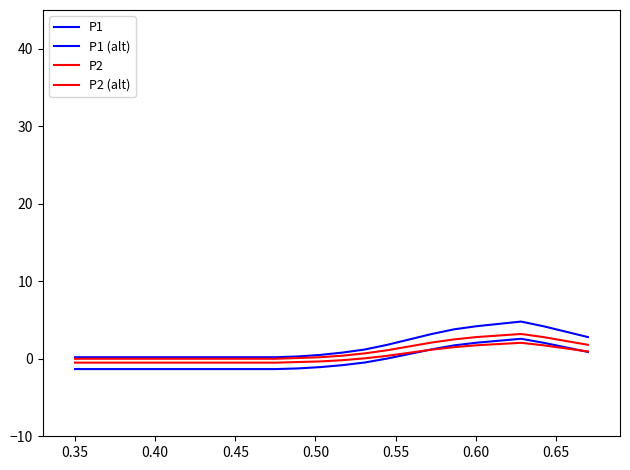

List the series in order of their peak value, lowest first.

P2 (alt), P1 (alt), P2, P1